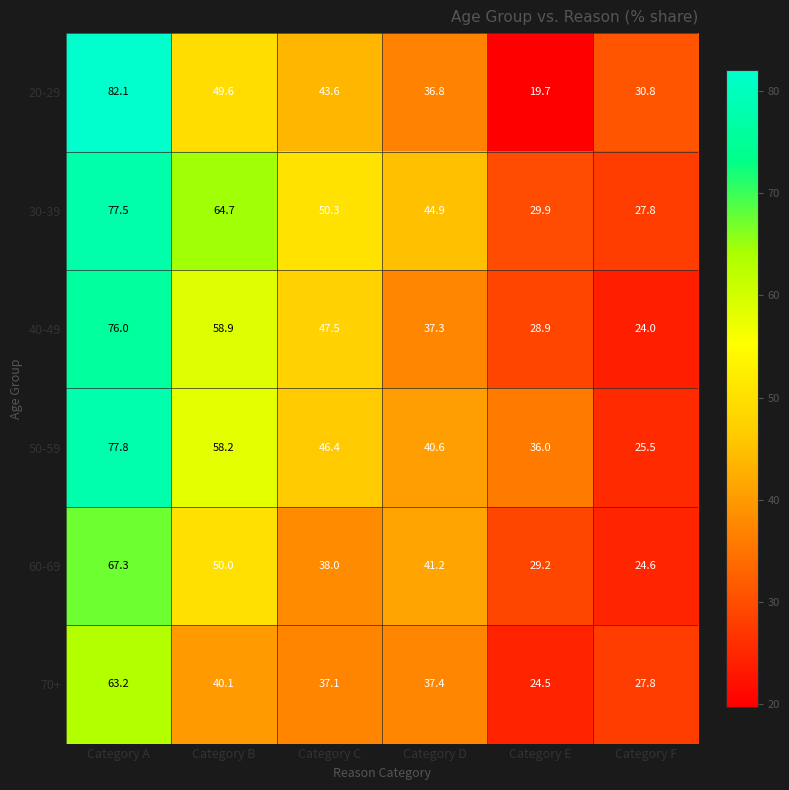

Is it true that 60-69 equals 24.6 at Category F?

True